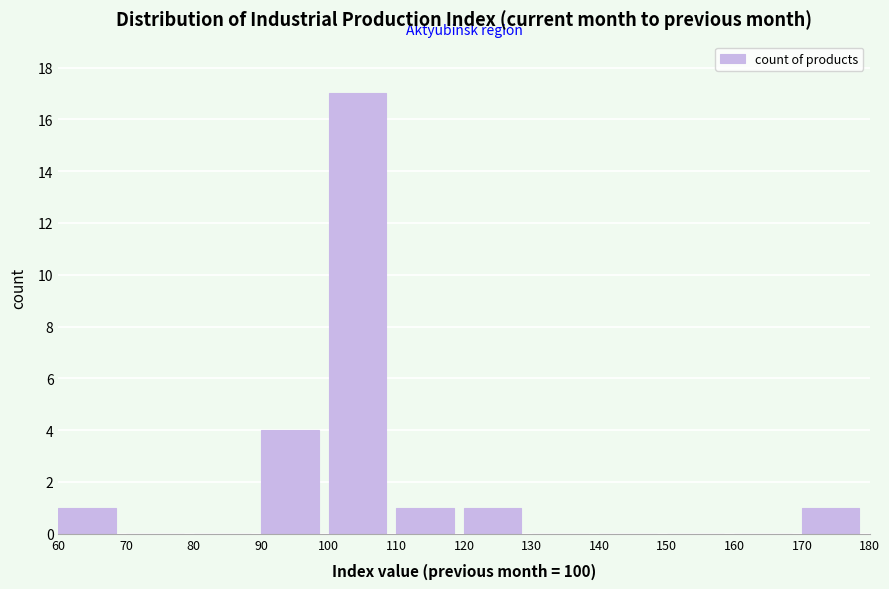

How tall is the bar that spans 170 to 180 on the x-axis? The values are not printed on the chart, so give them approximately, as read against the axis.

1